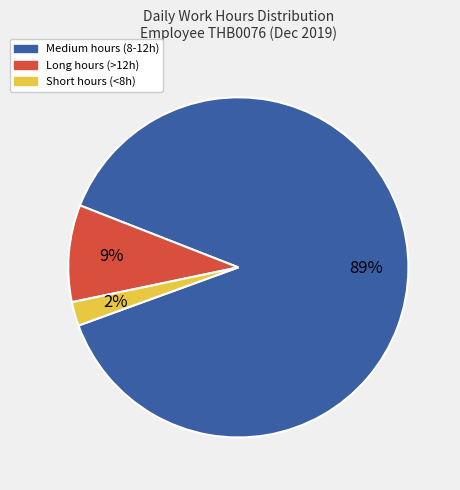

Is there any slice that represents more than half of the pie?

Yes